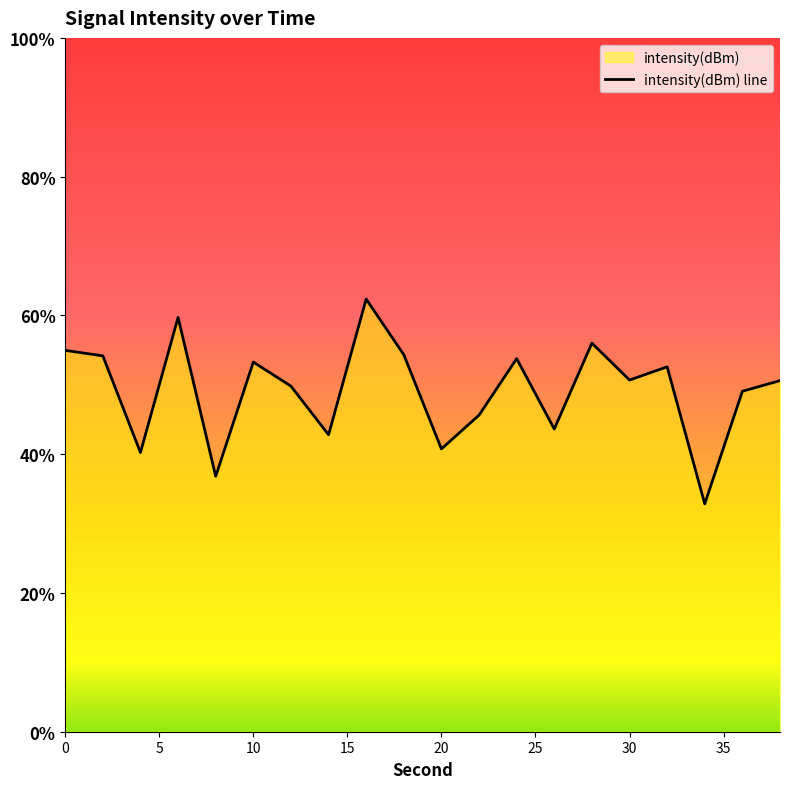

How many interior local valleys (lower than both neighbors) does the data have?

7